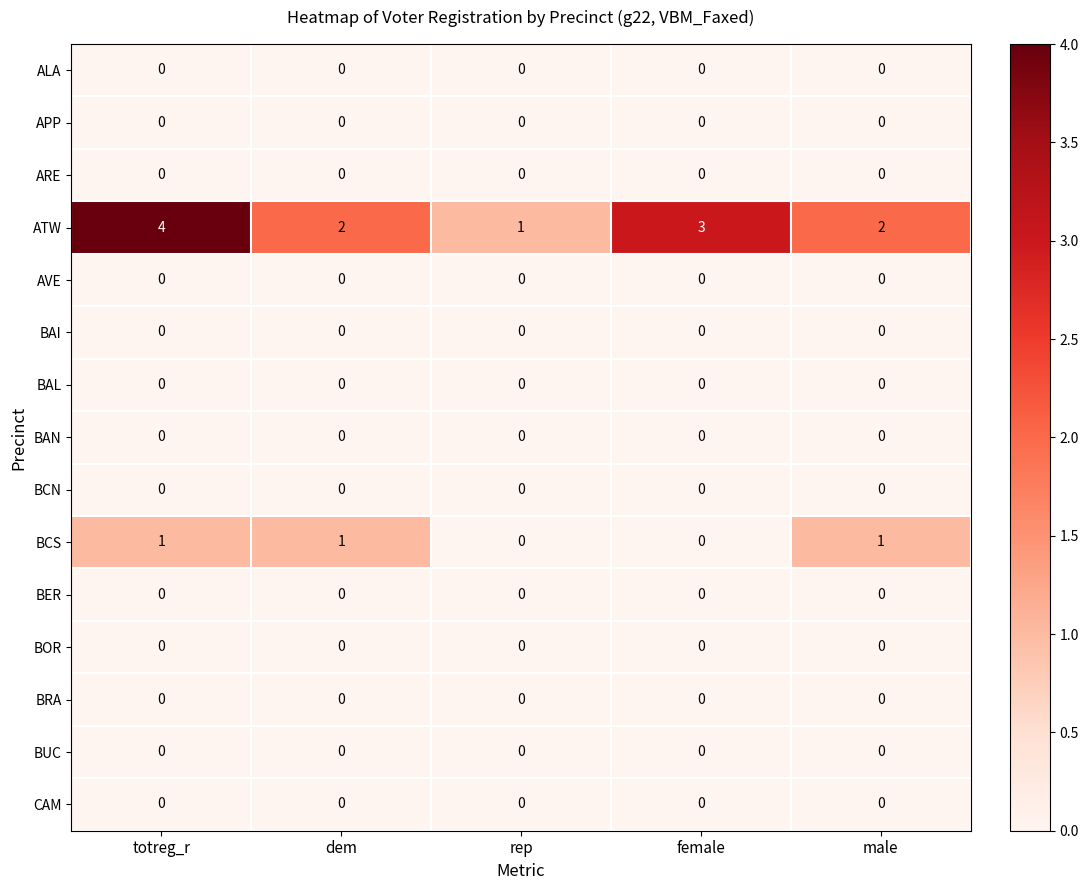

Which series has the largest range (max minus min)?

ATW